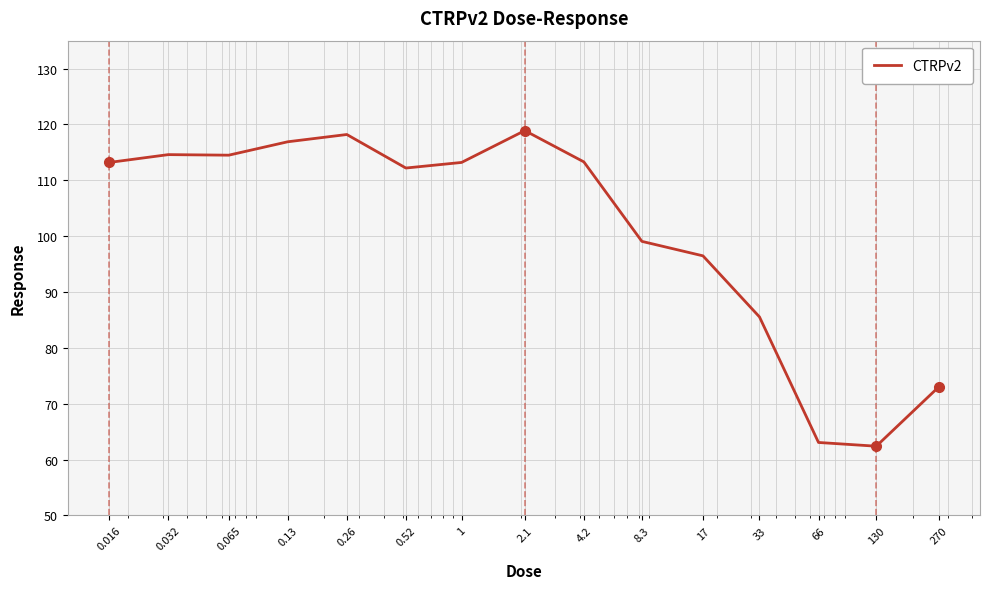

What is the difference between the second highest and minimum values?

55.8